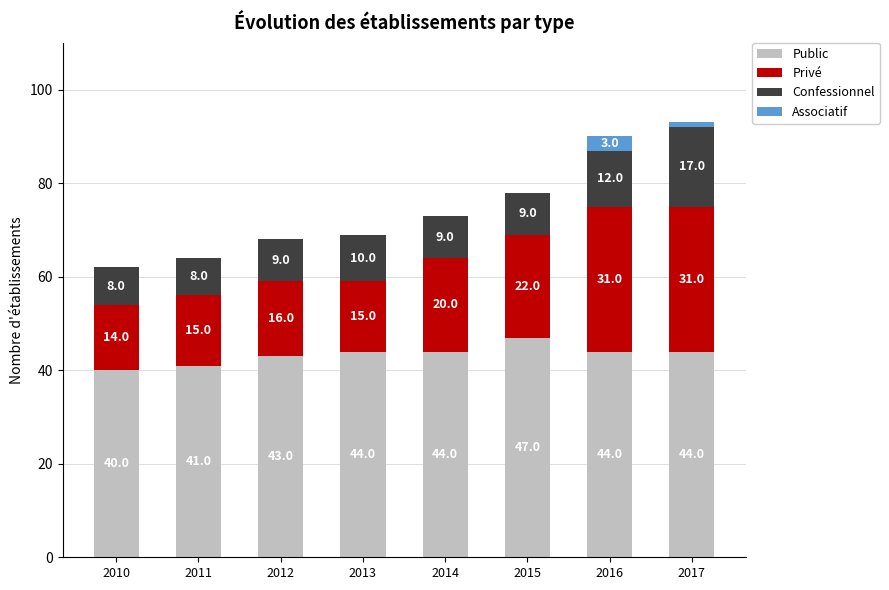

Reading right to left, list the values for the Public series.

2017=44	2016=44	2015=47	2014=44	2013=44	2012=43	2011=41	2010=40